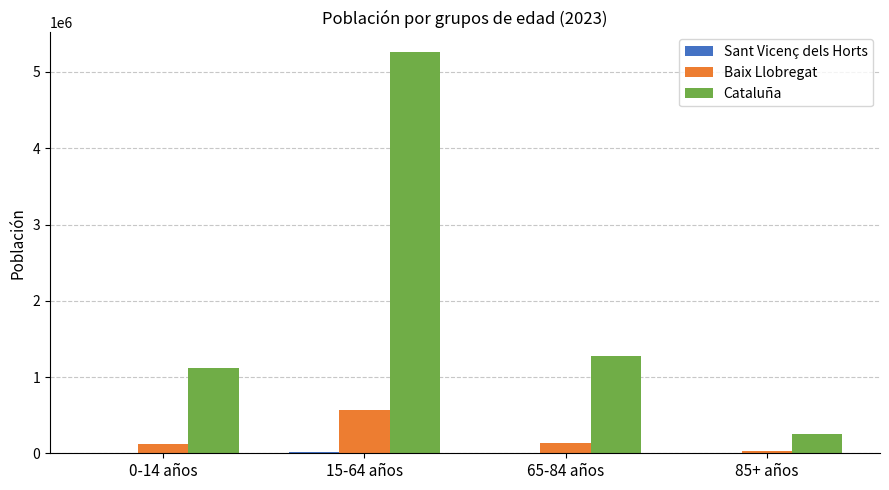

Are the bars grouped side by side (vs. stacked)?

Yes